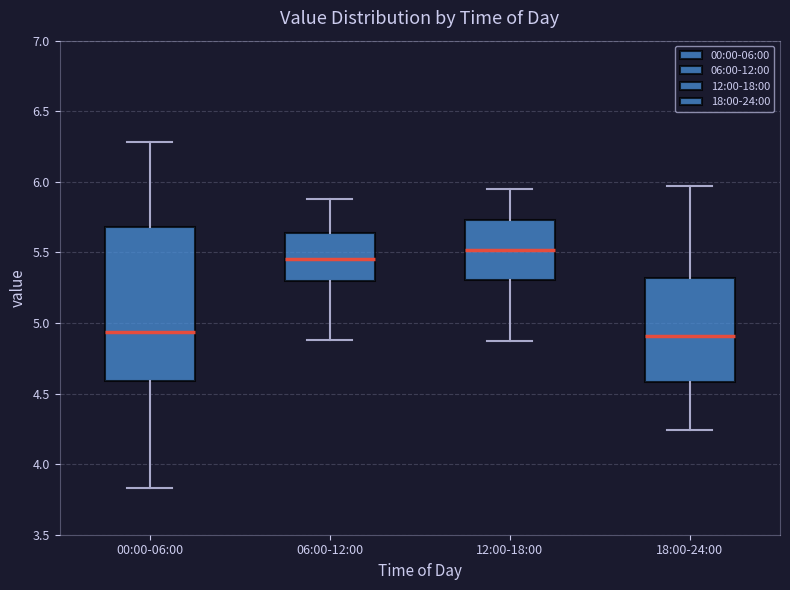

Which box is the tallest, from its lower edge to its upper edge?

00:00-06:00